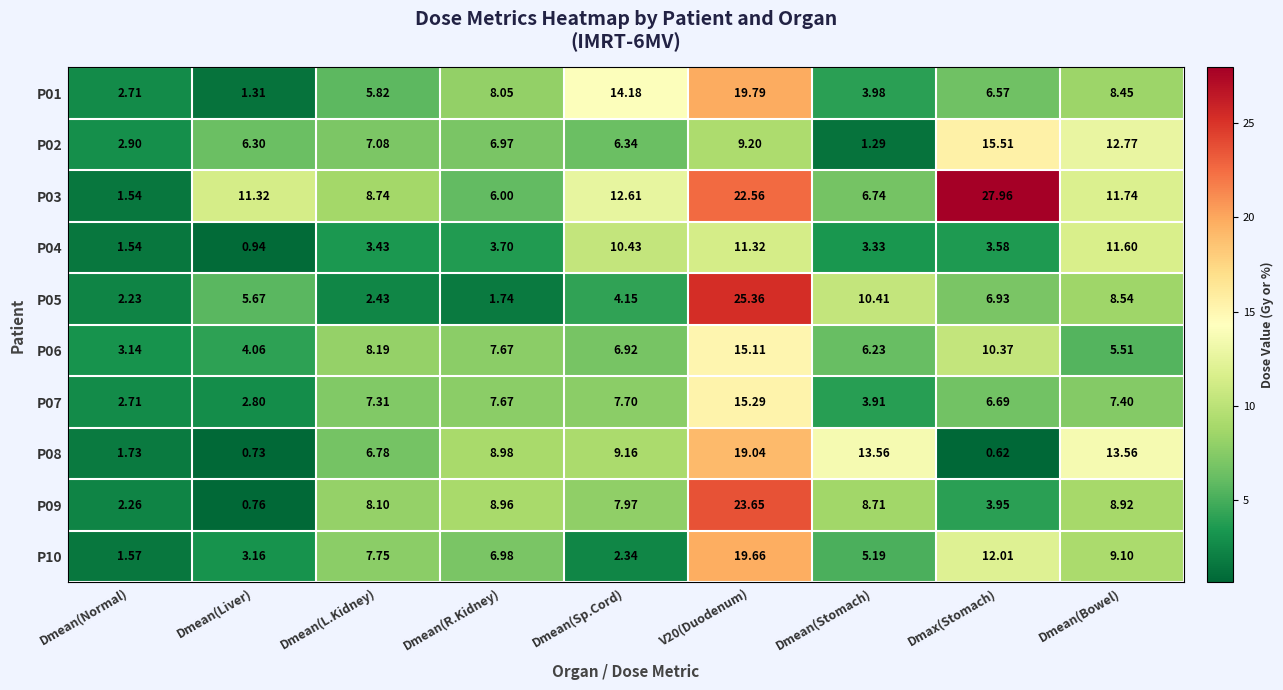

At which label does P05 first exceed 5?

Dmean(Liver)